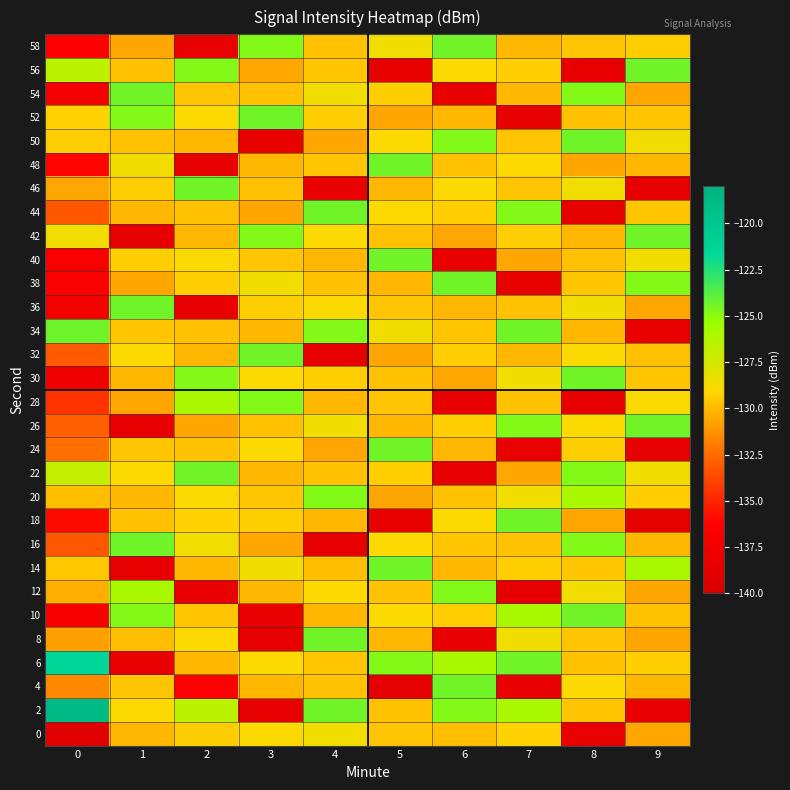

Which has a higher value, 7 or 4?

4